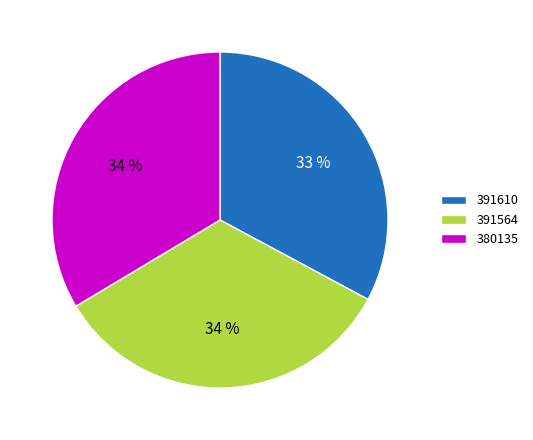

The 391564 slice represents 19% of the pie. True or false?

False